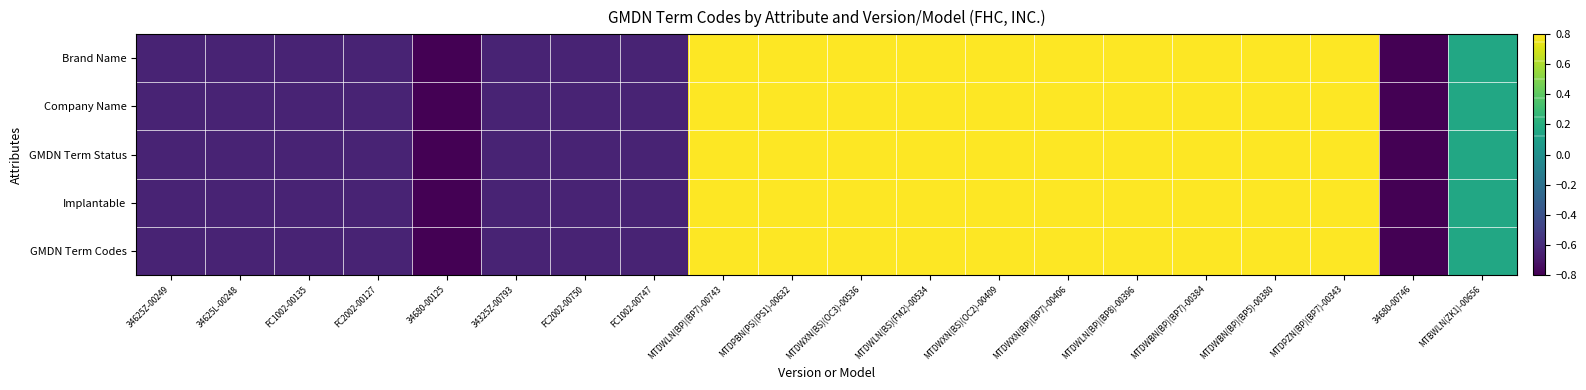

Which series has the widest spread of values?

Brand Name